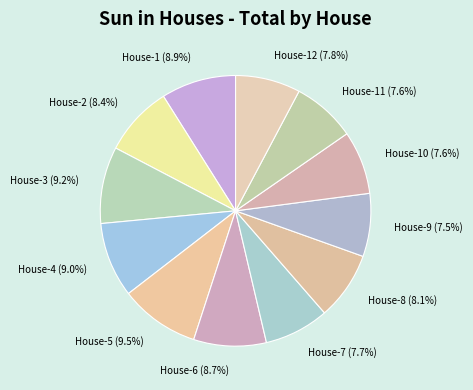

What is the ratio of the value at House-4 (9.0%) to the value at House-2 (8.4%)?

1.1